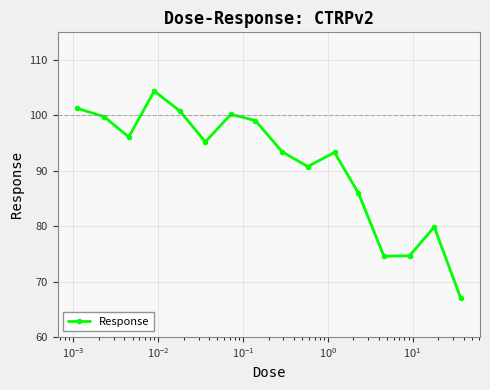

How many data points are above 95?

8